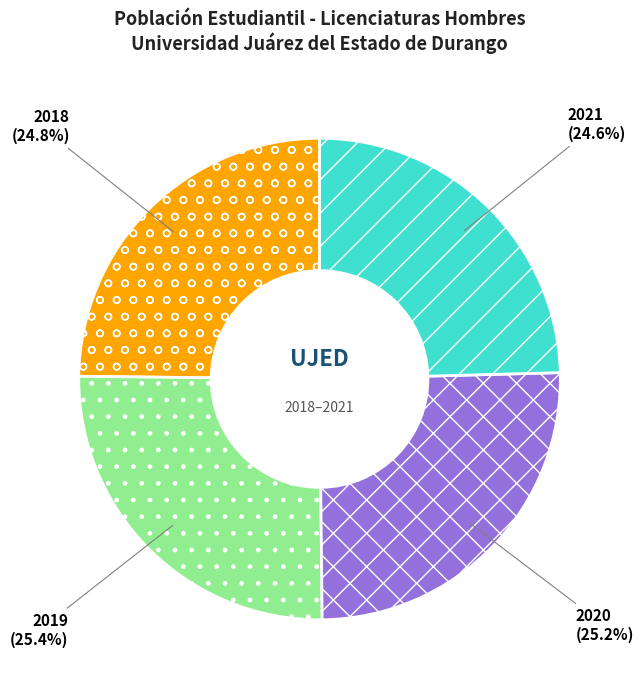

What percentage do 2020 and 2021 together represent?

49.8%